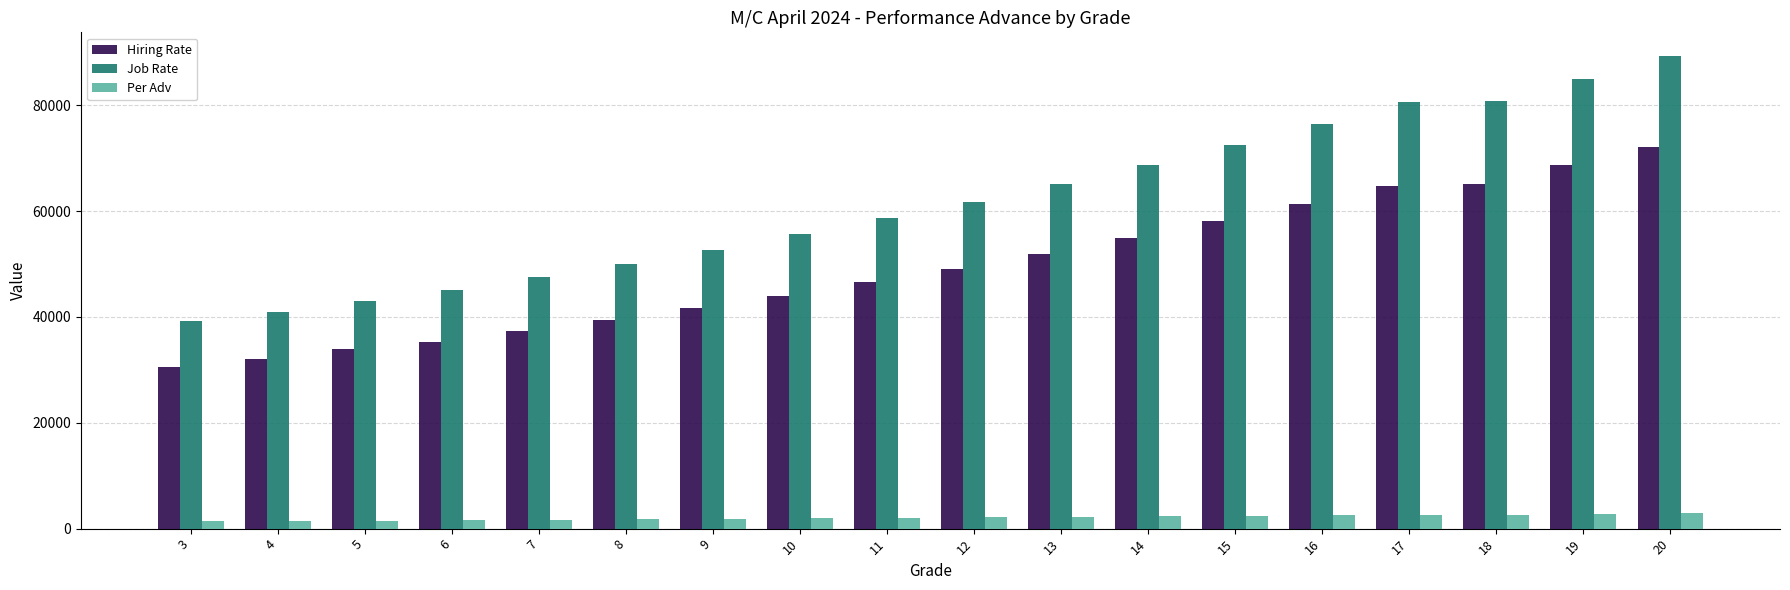

At 18, list the series in order from largest to smallest.

Job Rate, Hiring Rate, Per Adv